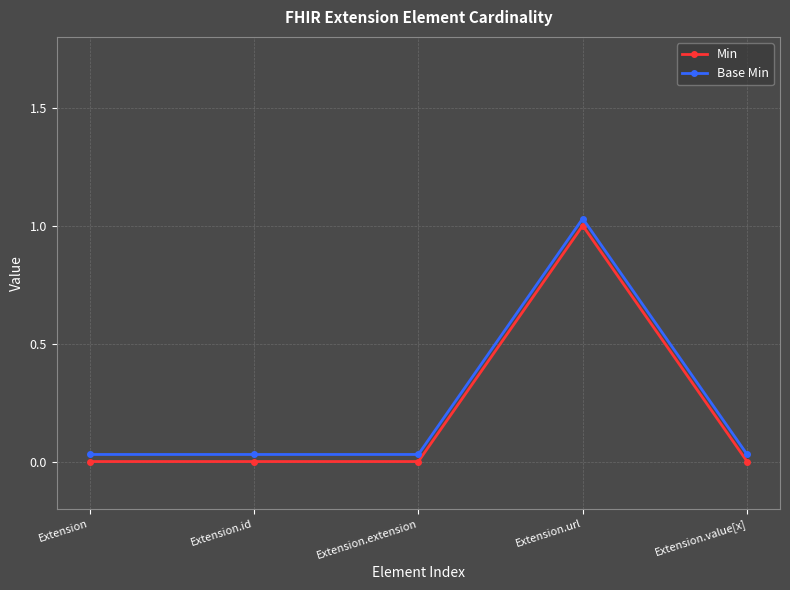

True or false: Base Min and Min cross at least once.

False